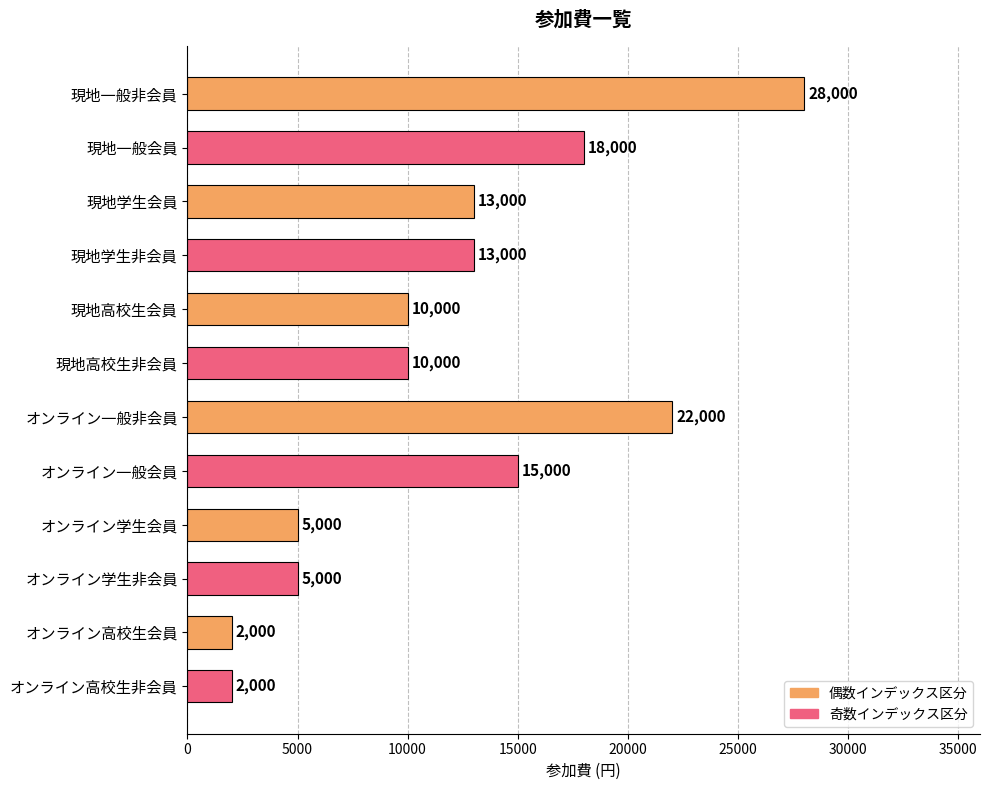

What is the average value?

11917